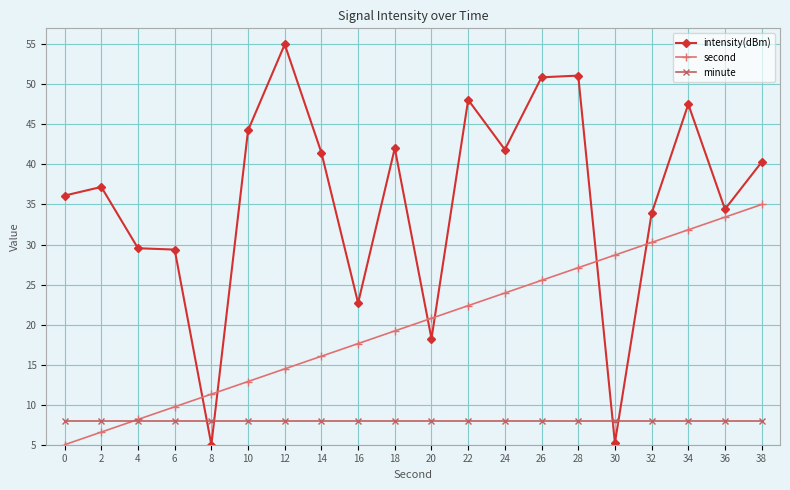

The value of minute at 14 is 13.3. True or false?

False